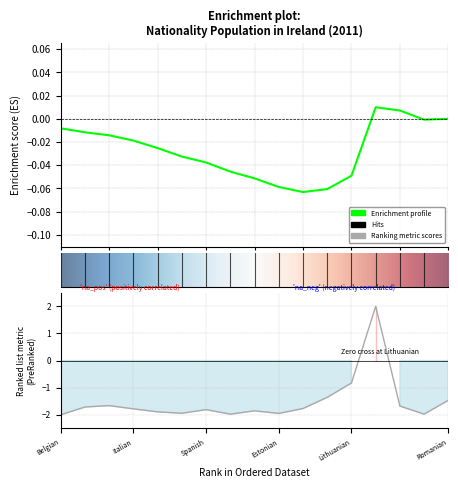

At which category does the chart reach its minimum across all series?

Belgian